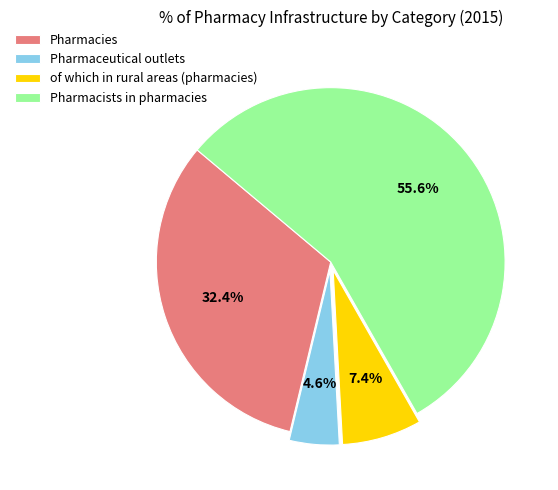

To the nearest percent, what is the difference between the Pharmaceutical outlets and Pharmacies slice percentages?

28%